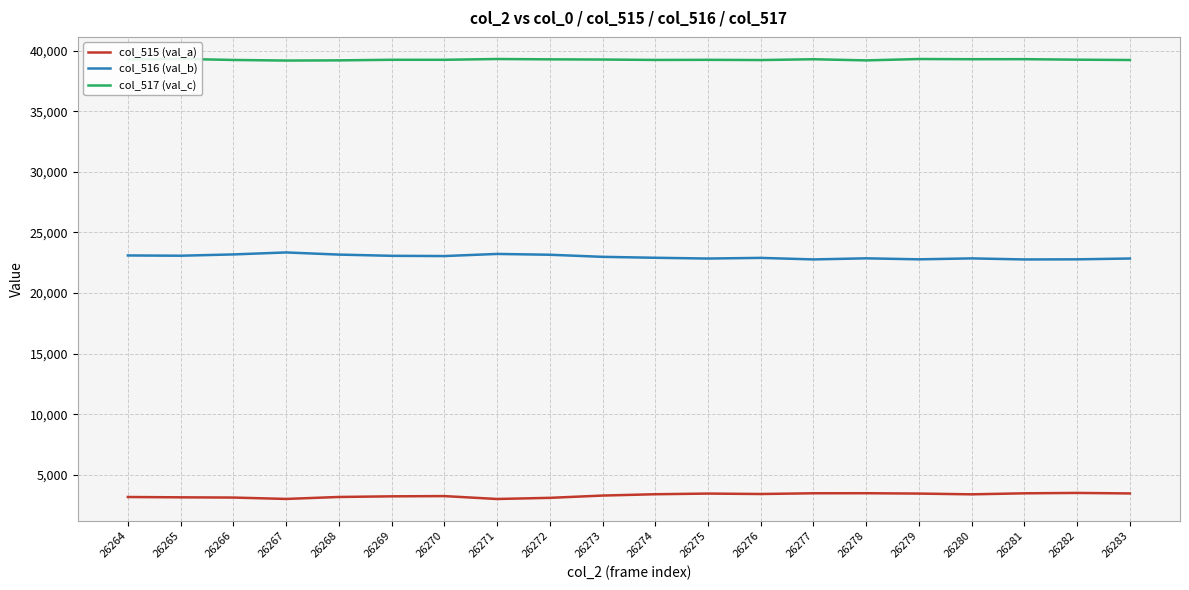

The col_515 (val_a) series shows 3459 at 26279. True or false?

True